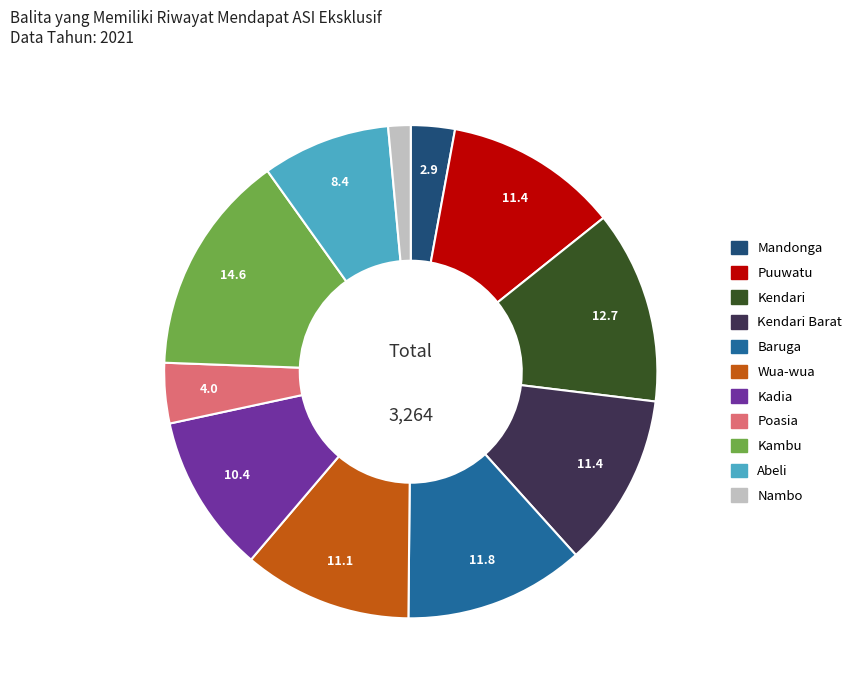

Is there a majority slice in this chart?

No